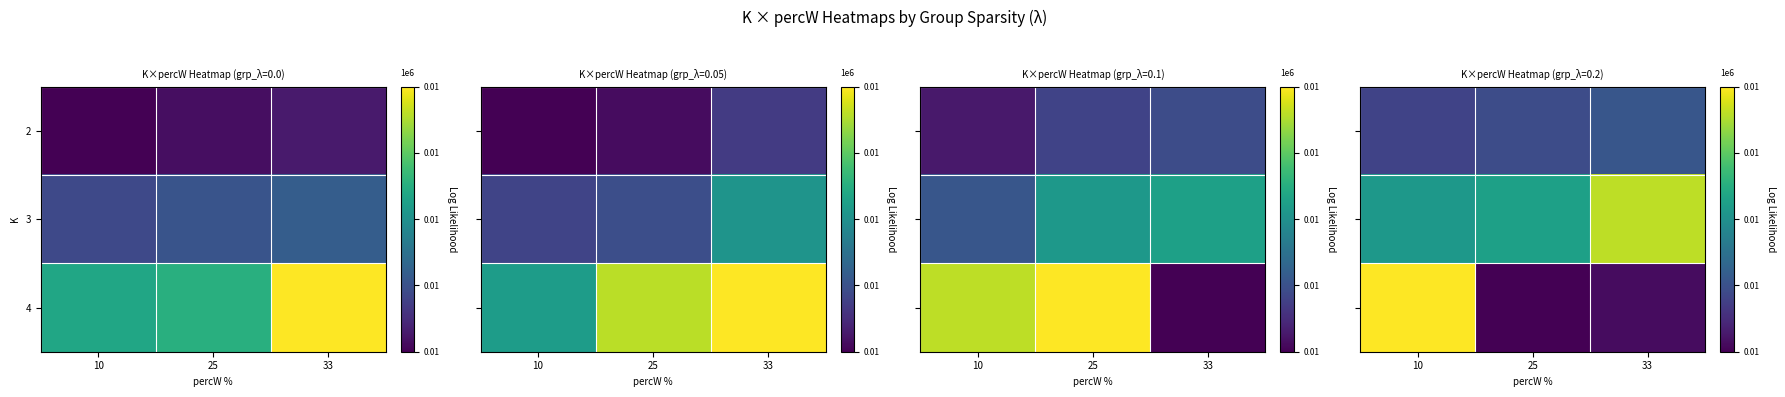

At which category does the chart reach its minimum across all series?

25